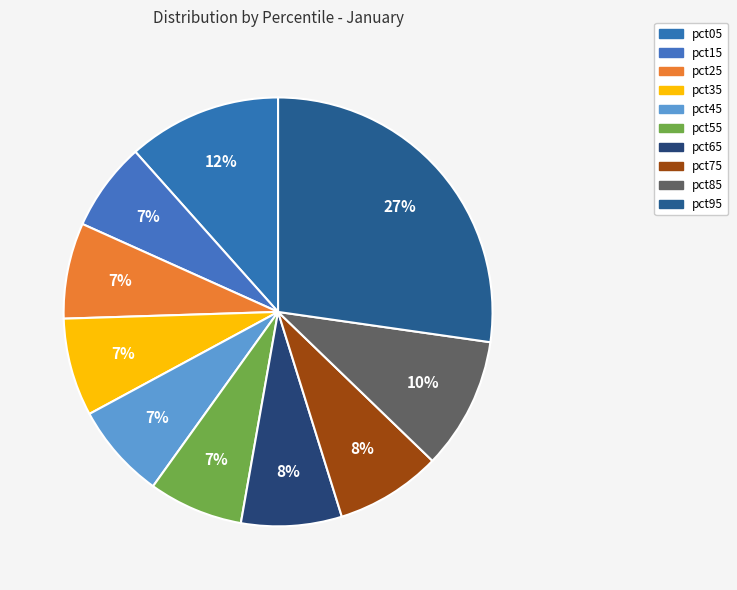

Is it true that pct55 is 1% of the pie?

False